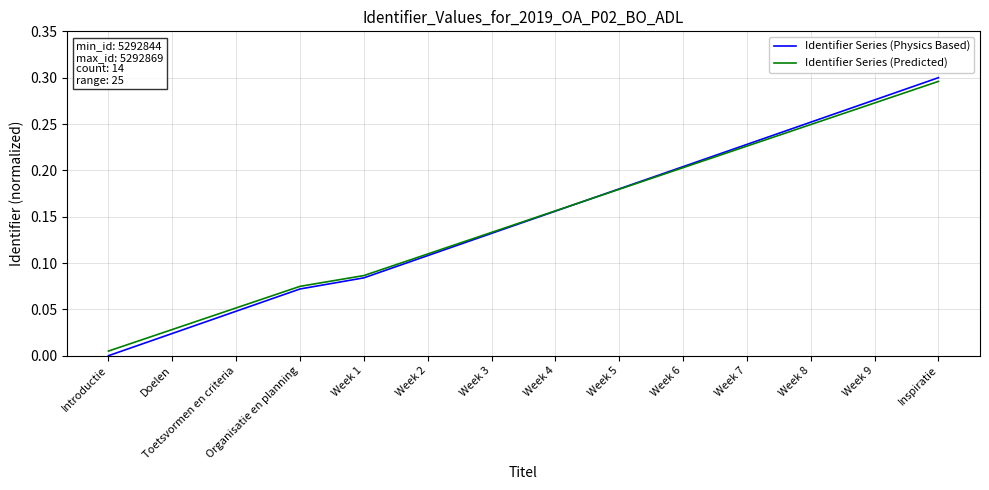

What is the total value across all series at Week 5?

0.4